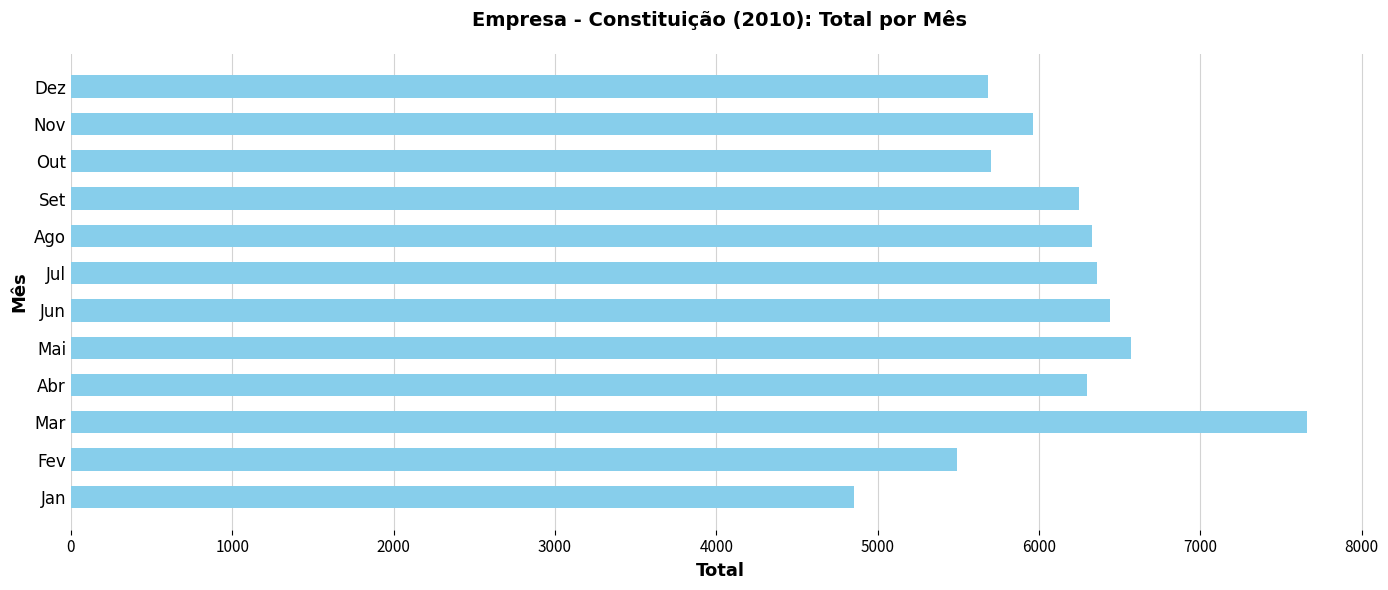

True or false: the data shows 2816 at Jun.

False